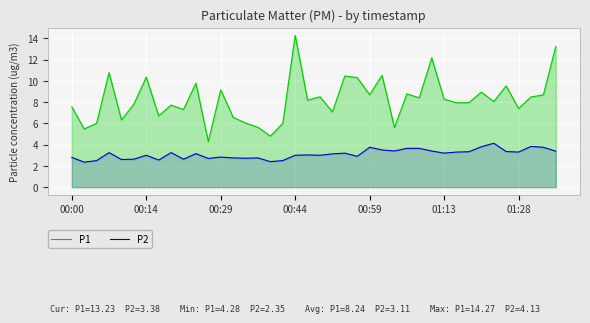

What is the difference between the second highest and minimum values in the P1 series?

8.9